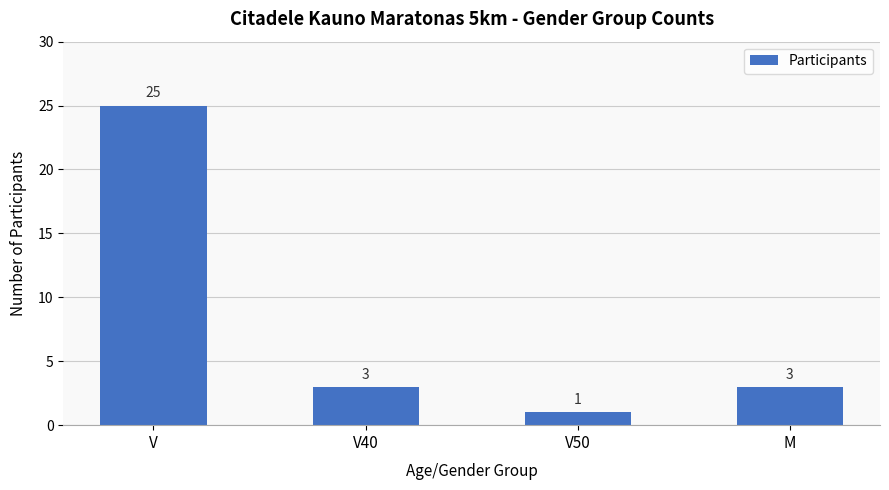

What is the ratio of the value at V40 to the value at V?

0.1